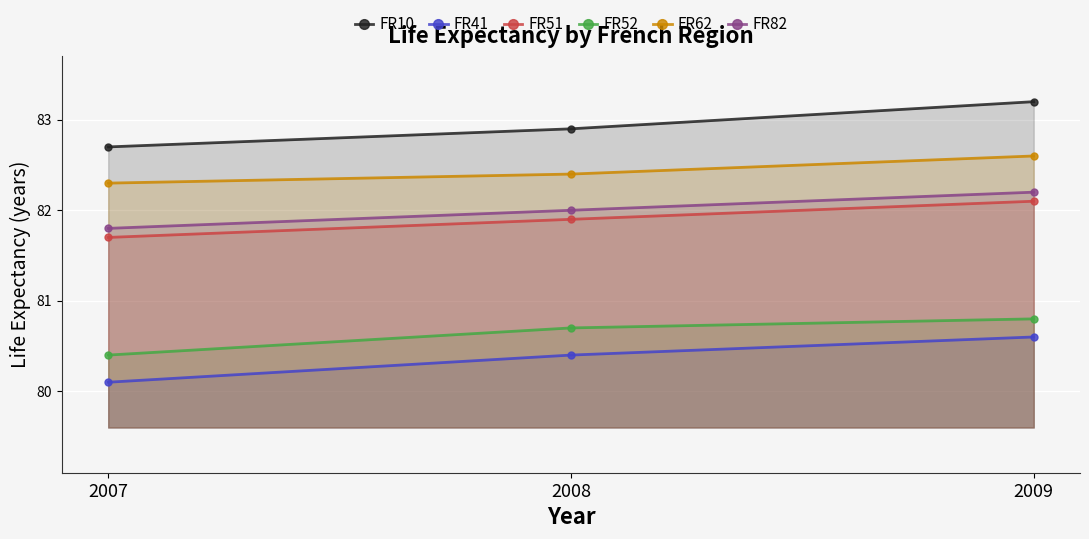

Between 2008 and 2007, which is larger?

2008